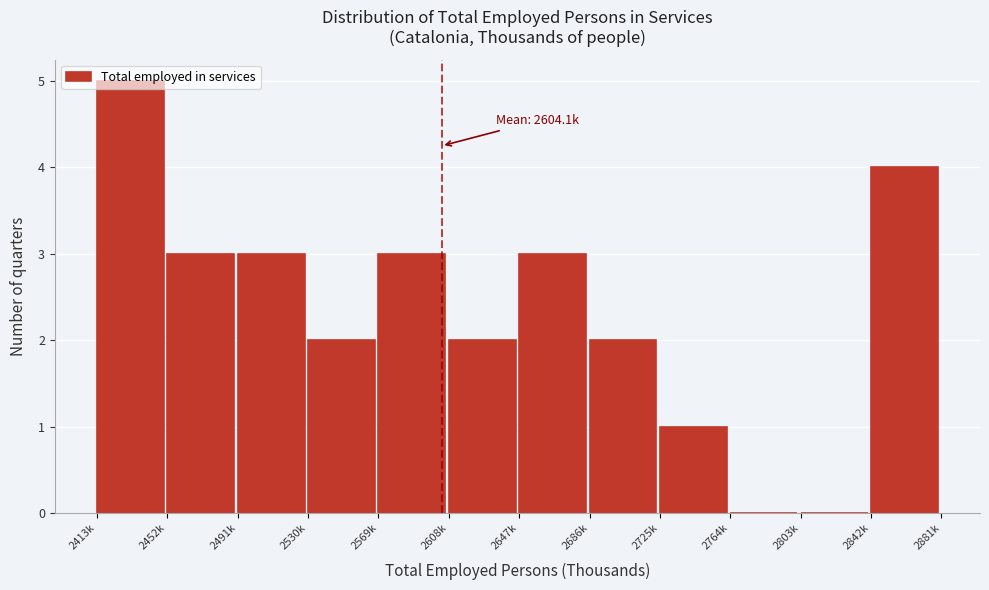

At which category does the chart reach its peak across all series?

2413k